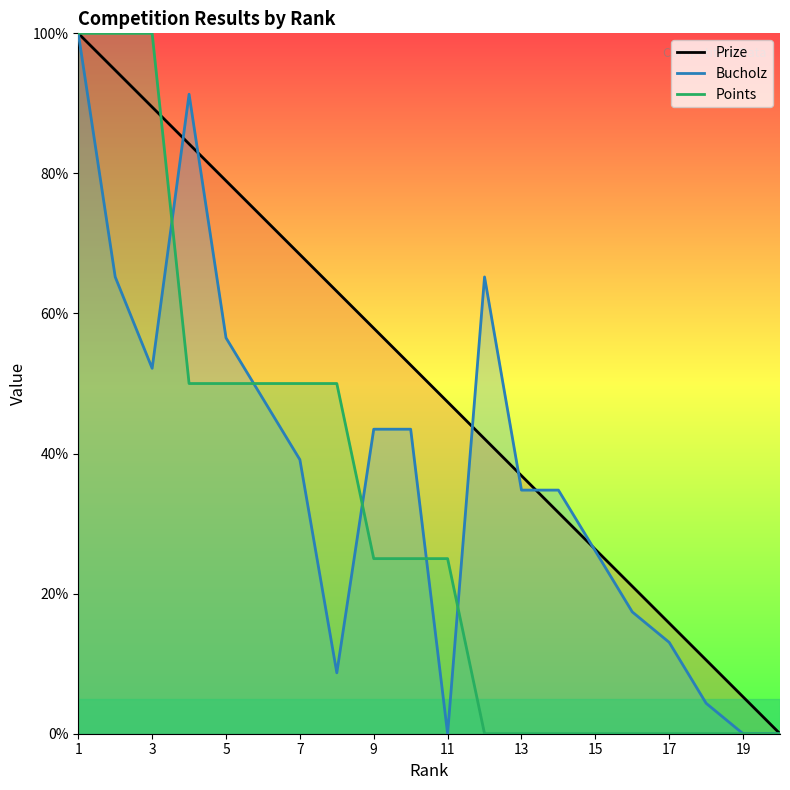

At which category is the sum across all series the highest?

1